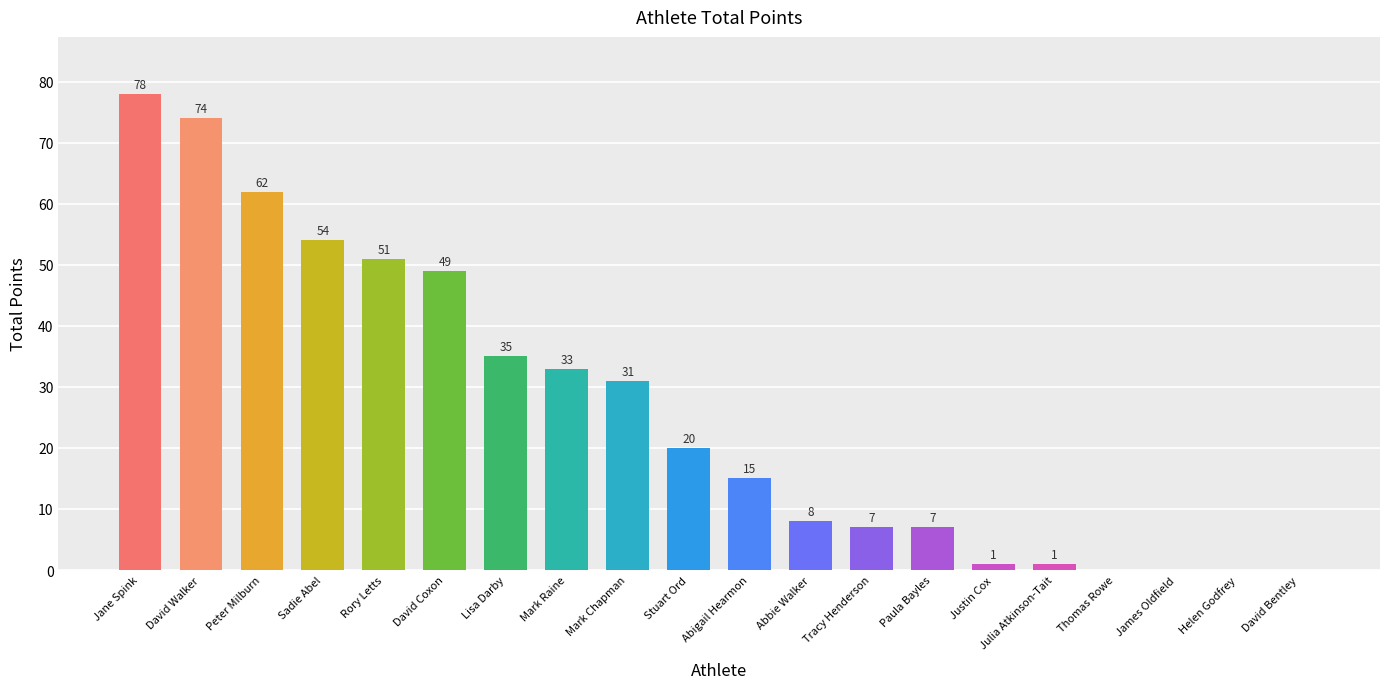

Where does the data first go above 20?

Jane Spink